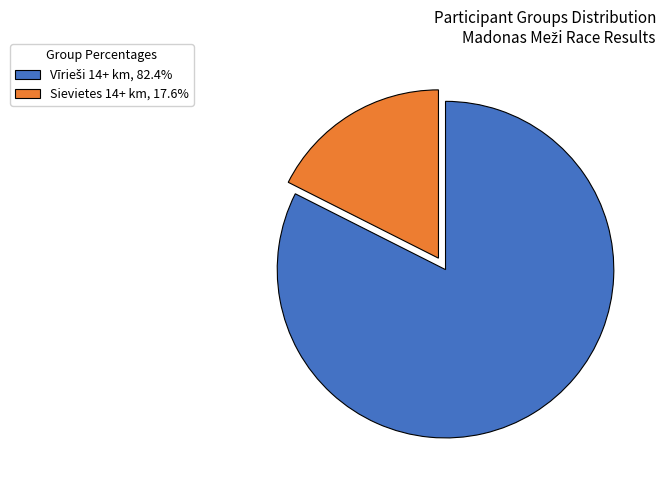

Does any single category account for the majority?

Yes